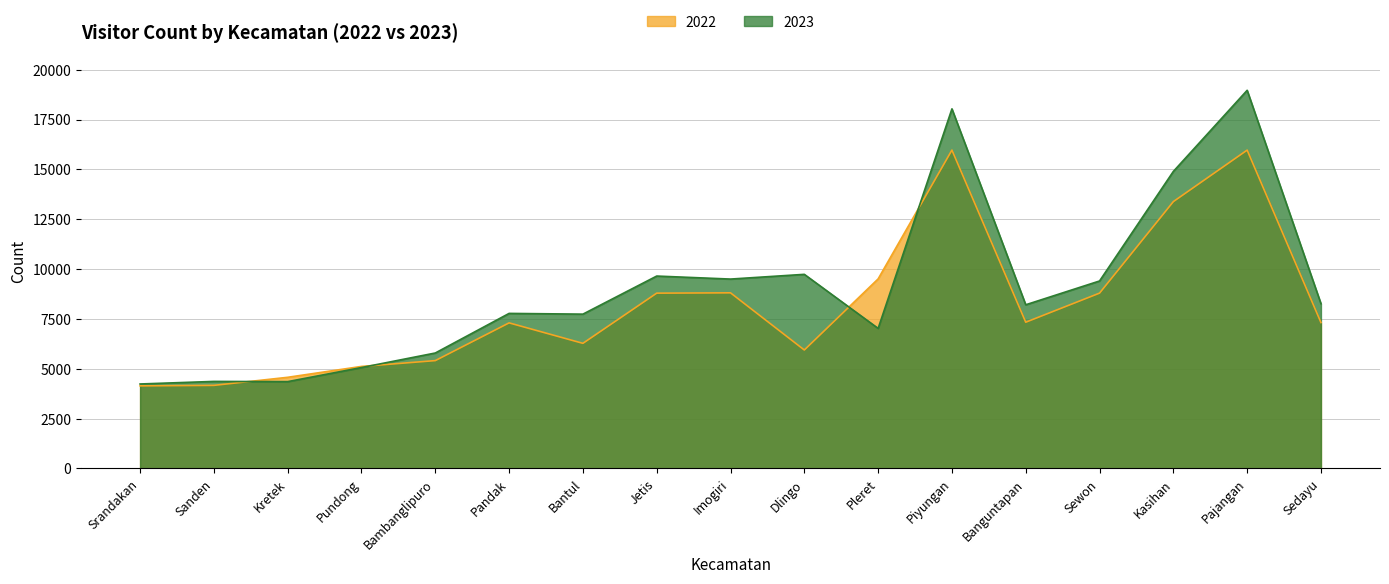

The value of 2023 at Sewon is 4871. True or false?

False